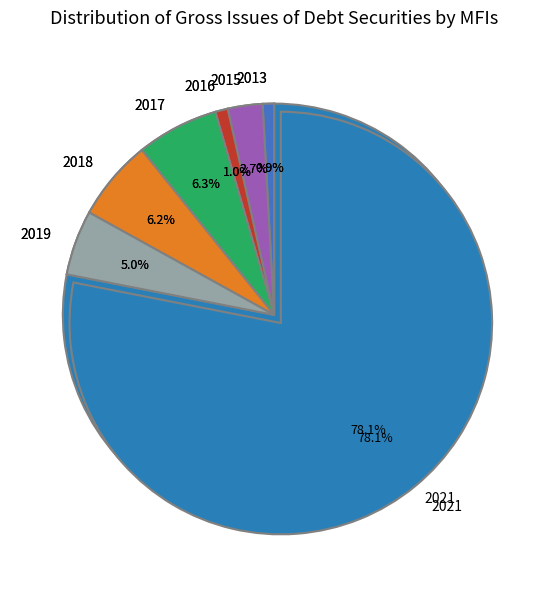

To the nearest percent, what portion does 2016 represent?

1%